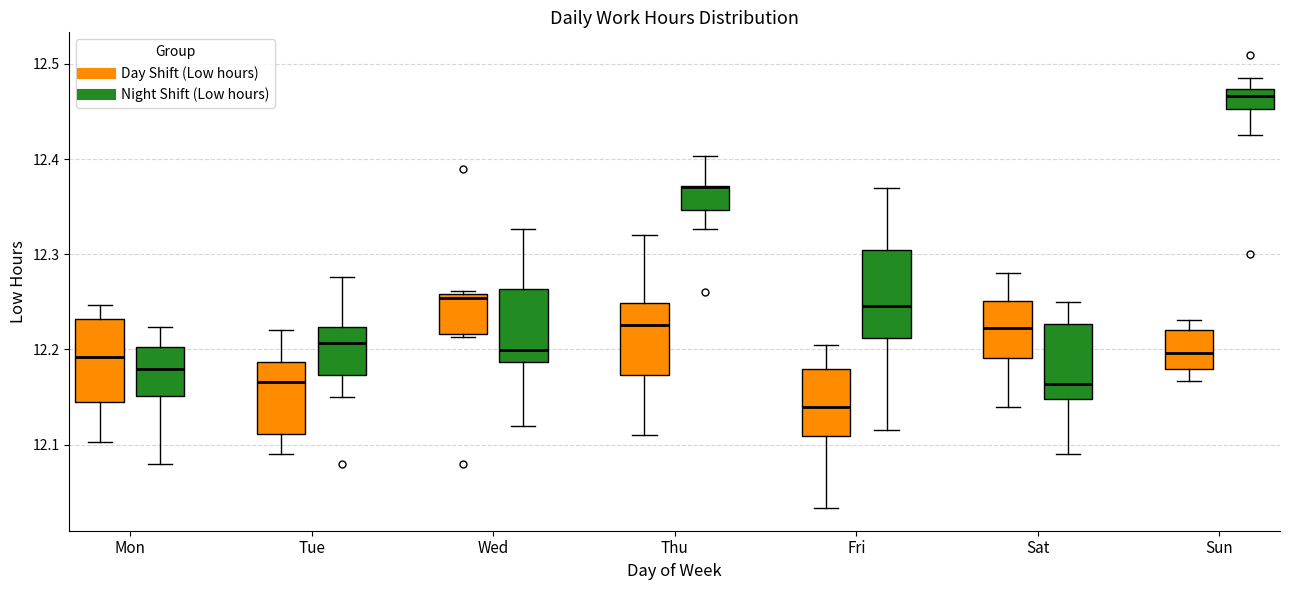

Where does the median line of the box for Sun (Day Shift (Low hours)) sit on the y-axis? The values are not printed on the chart, so give them approximately, as read against the axis.

12.20